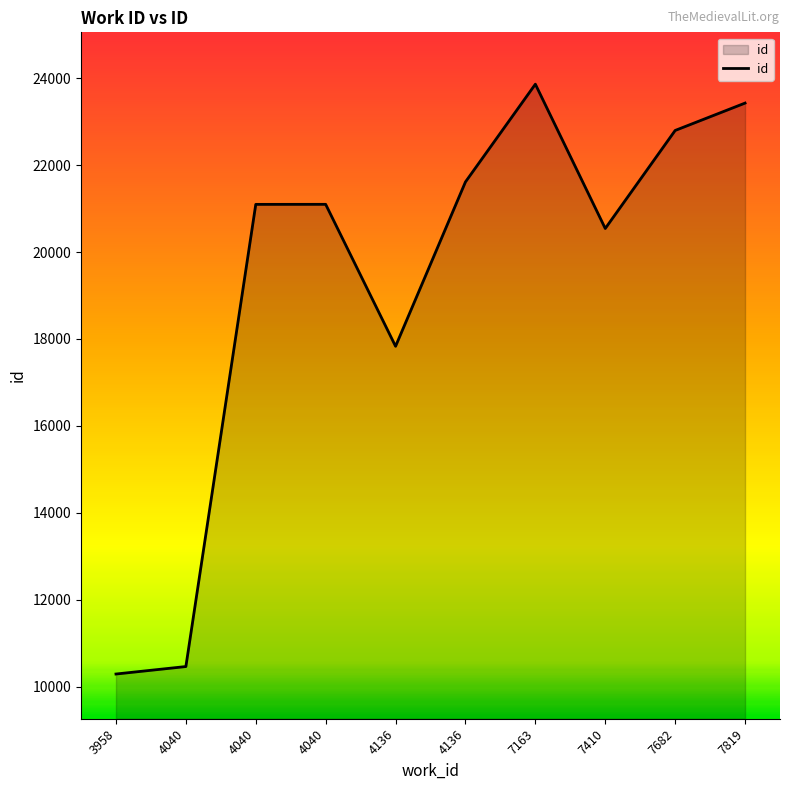

How many lines are shown in the chart?

1